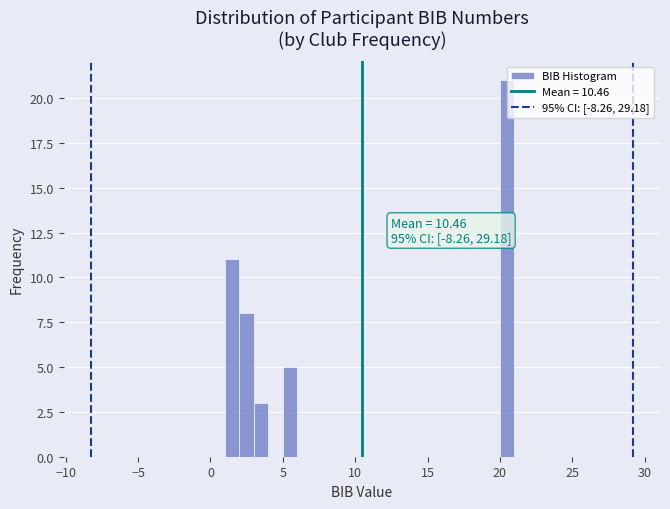

Around what value on the x-axis is the tallest bar? Give the approximate position of its centre, as read against the axis.

20.5